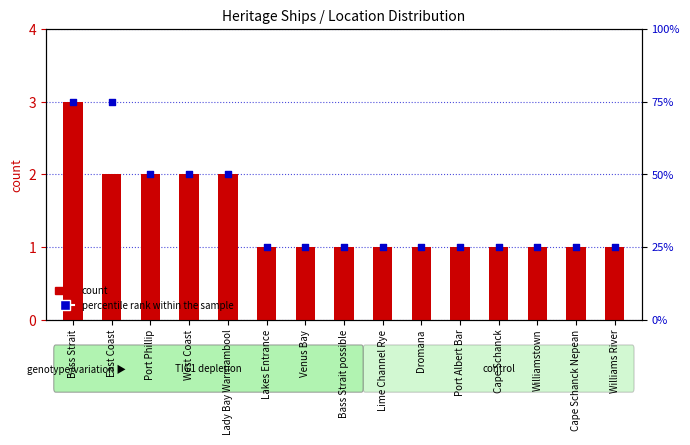

Is the value of count at Williamstown greater than the value of percentile rank within the sample at Williams River?

No